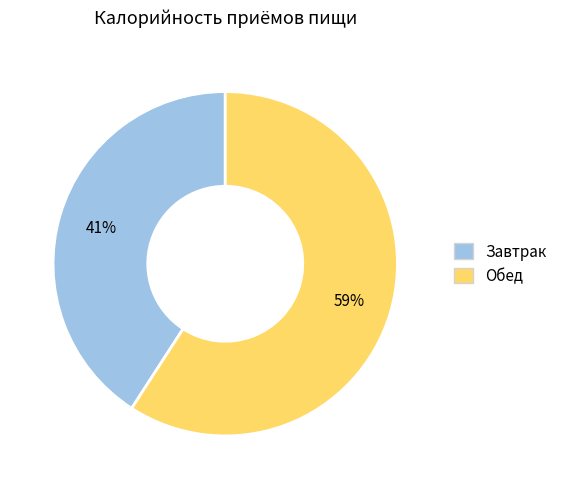

Which category has the smallest portion of the pie?

Завтрак